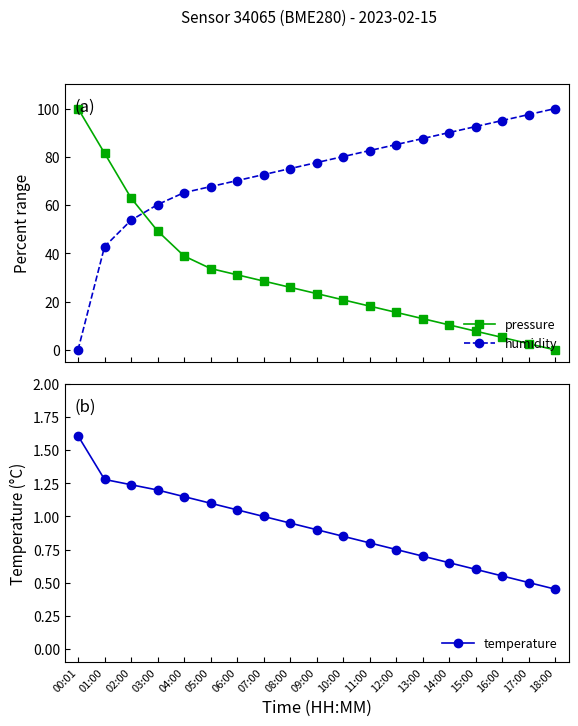

What is the maximum value shown in the chart?

100.0